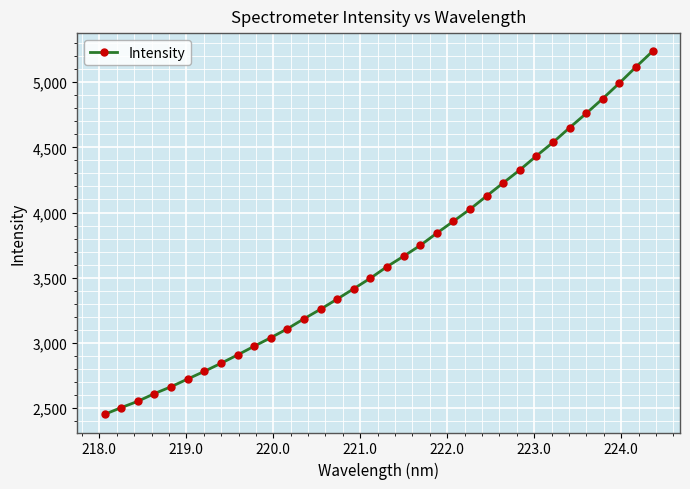

What is the average value?

3645.8